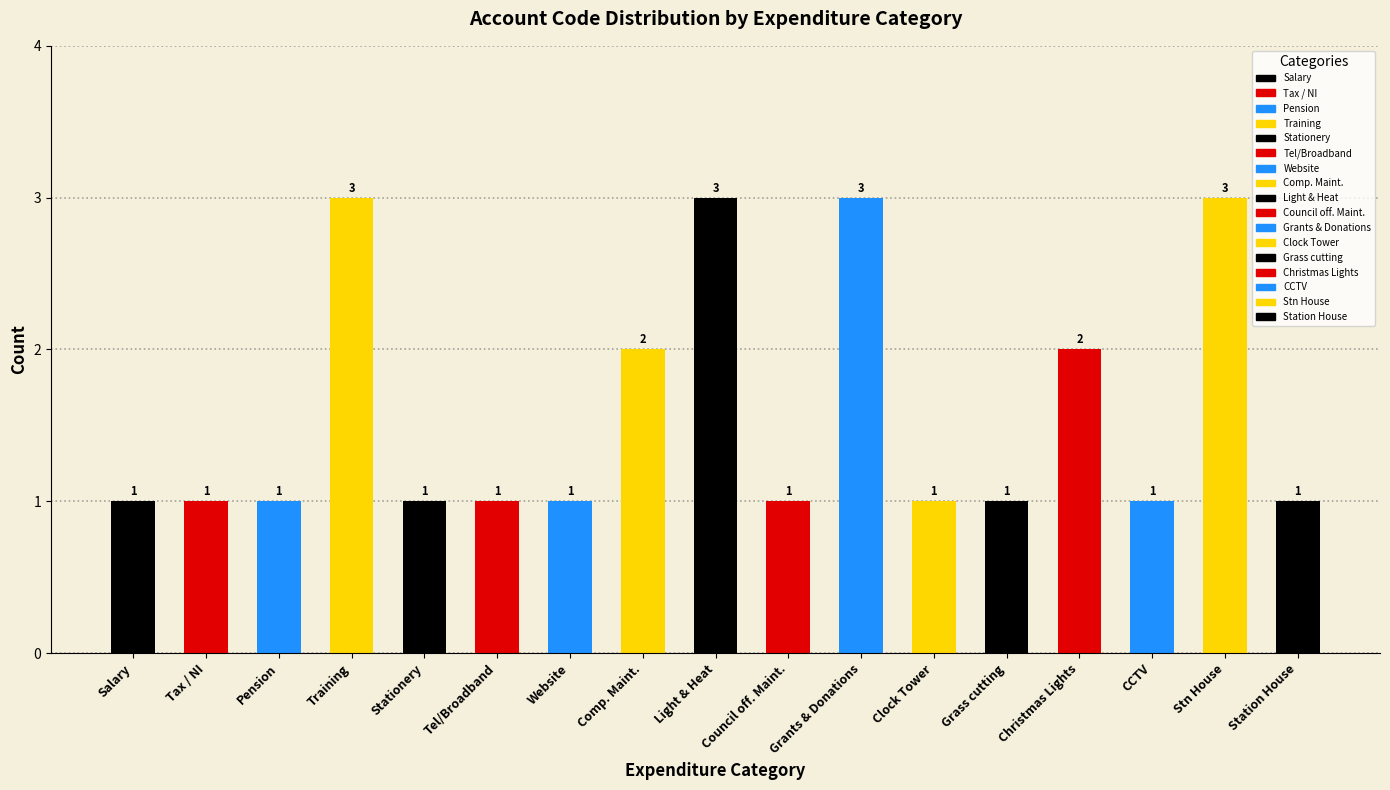

True or false: the data shows 0 at Tax / NI.

False